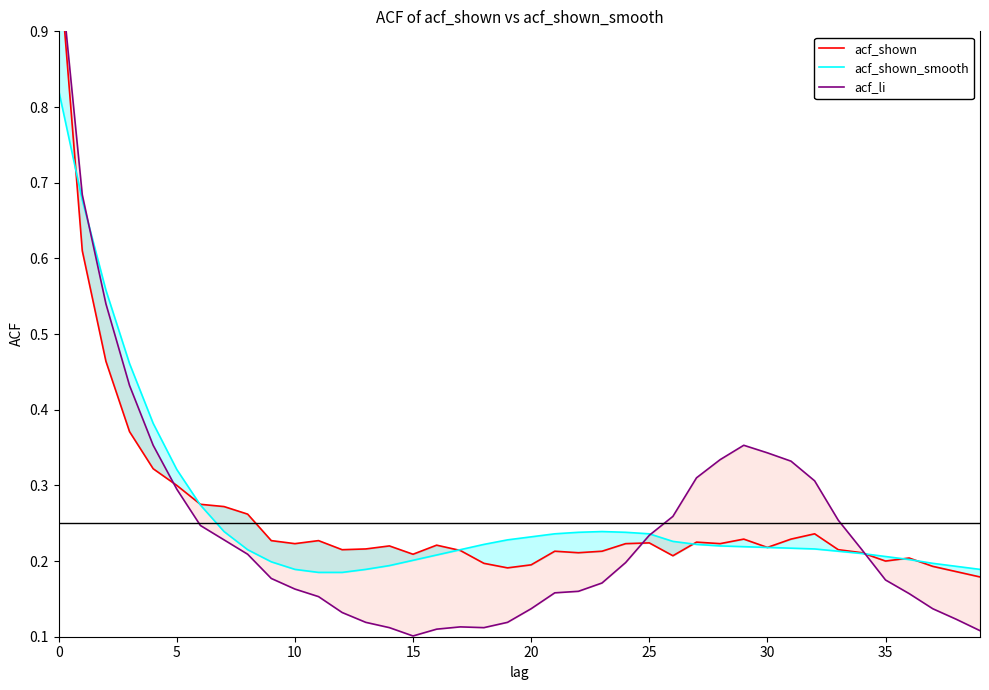

Does the chart display data point markers on the line(s)?

No